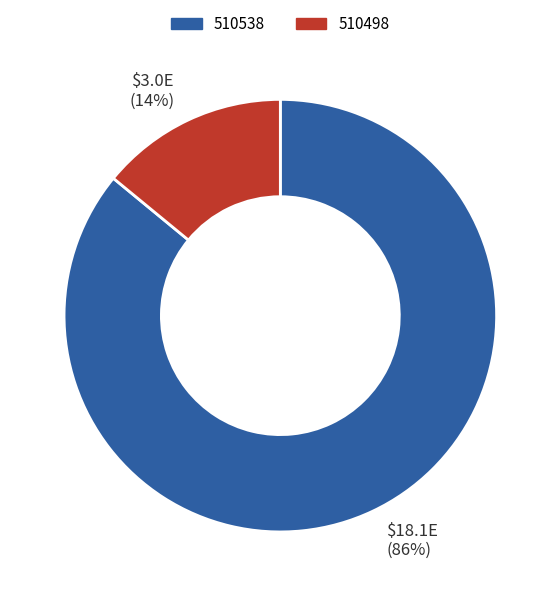

Is it true that 510538 is 86% of the pie?

True